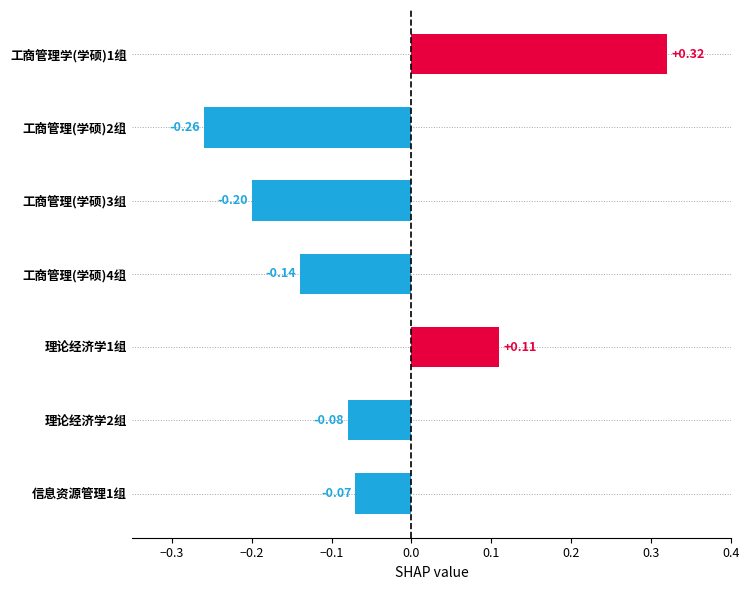

Between 理论经济学2组 and 工商管理(学硕)2组, which is larger?

理论经济学2组